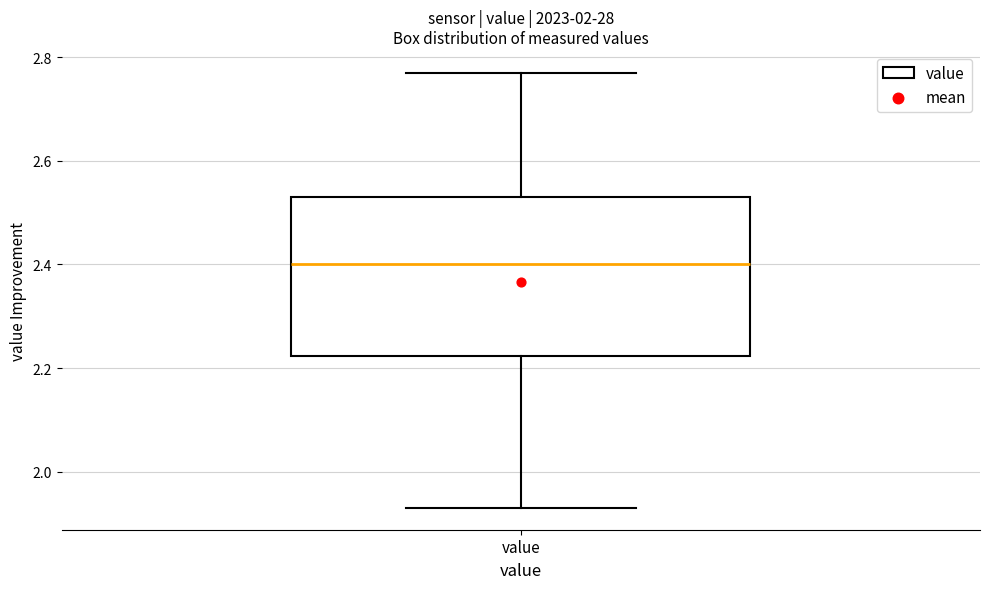

Transcribe this box plot: give where the median line is, the range the box spans, and where the two whiskers end, as read against the y-axis. The values are not printed on the chart, so give them approximately, as read against the axis.

median 2.40, box 2.22 to 2.54, whiskers 1.94 to 2.78